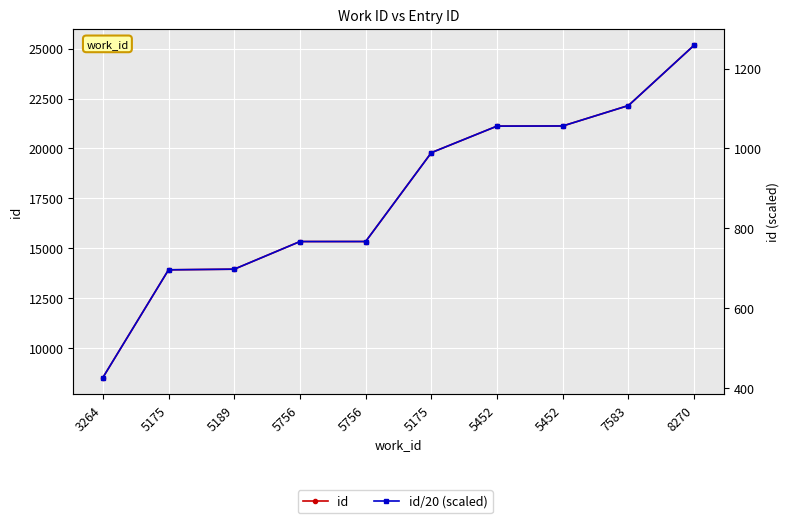

What is the difference between the second highest and second lowest values in the id/20 (scaled) series?

411.4